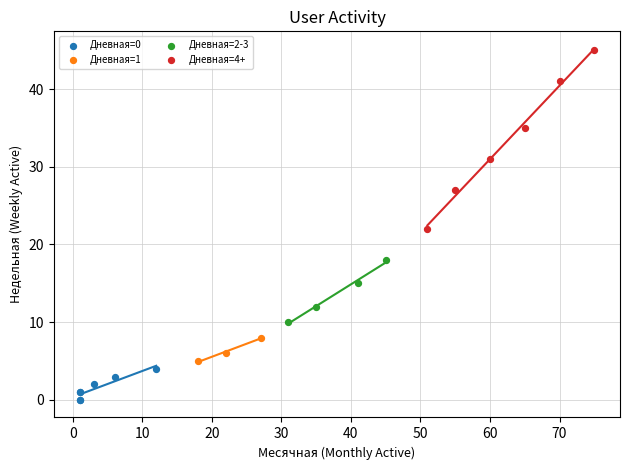

Which series has the widest spread of Y values?

Дневная=4+